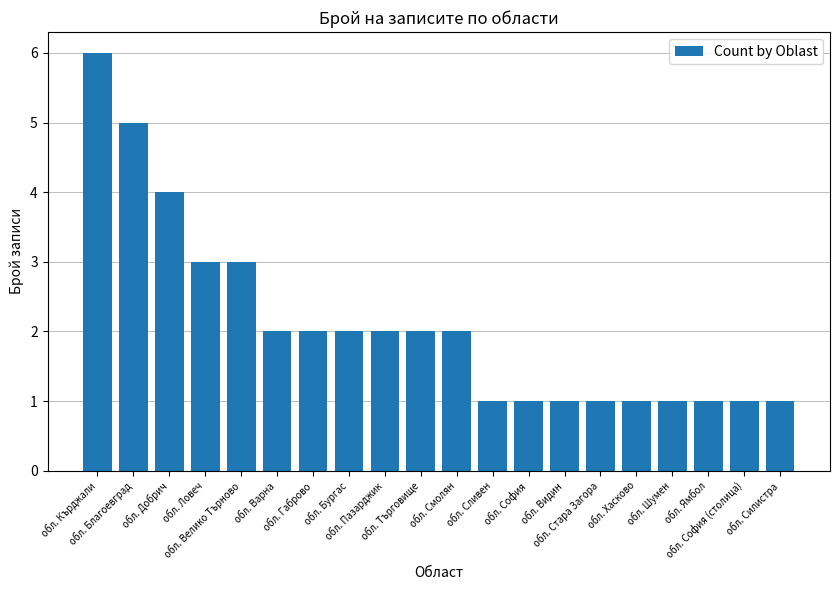

What is the maximum value shown in the chart?

6